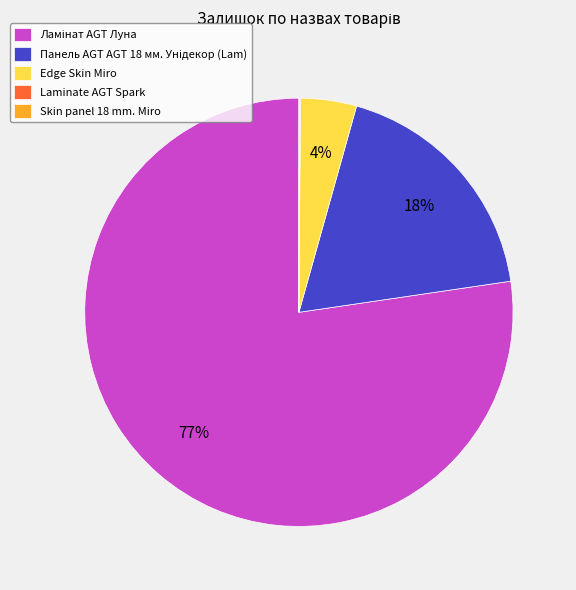

To the nearest percent, what is the average slice percentage?

20%